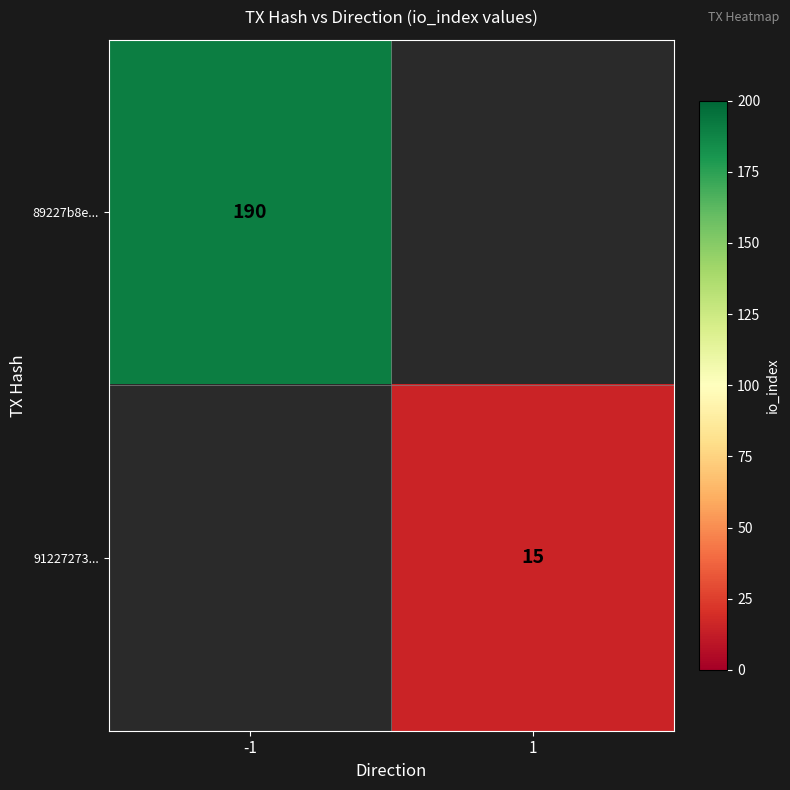

The value of 89227b8e... at -1 is 274. True or false?

False